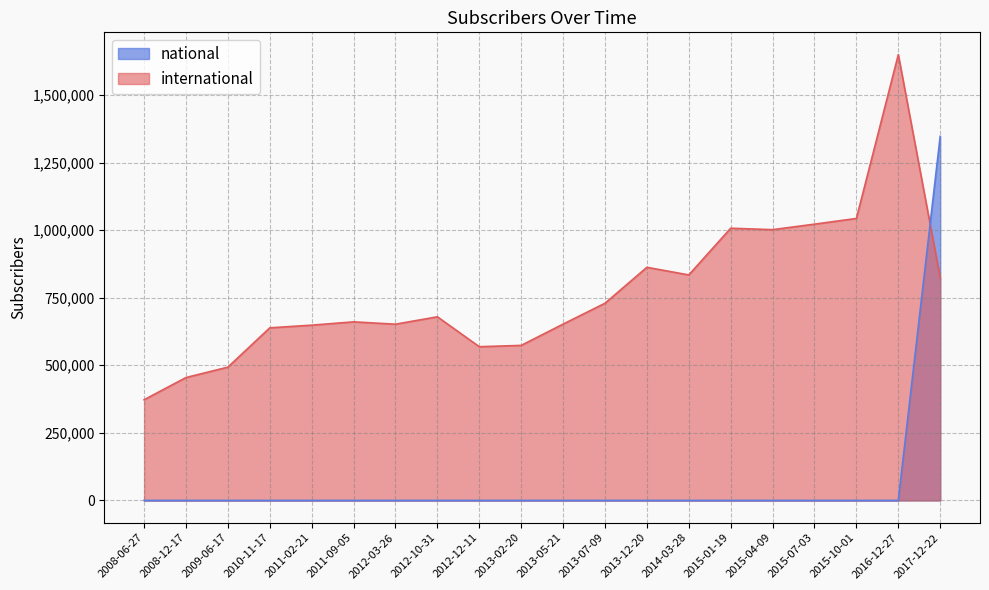

How many positive values does the national series have?

1